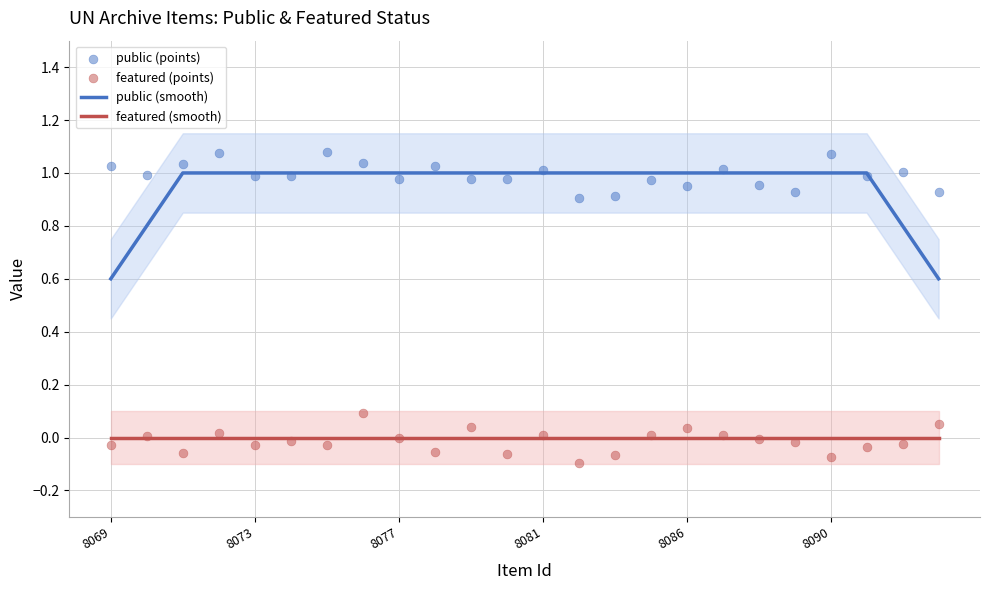

At how many categories does at least one series exceed 0?

24